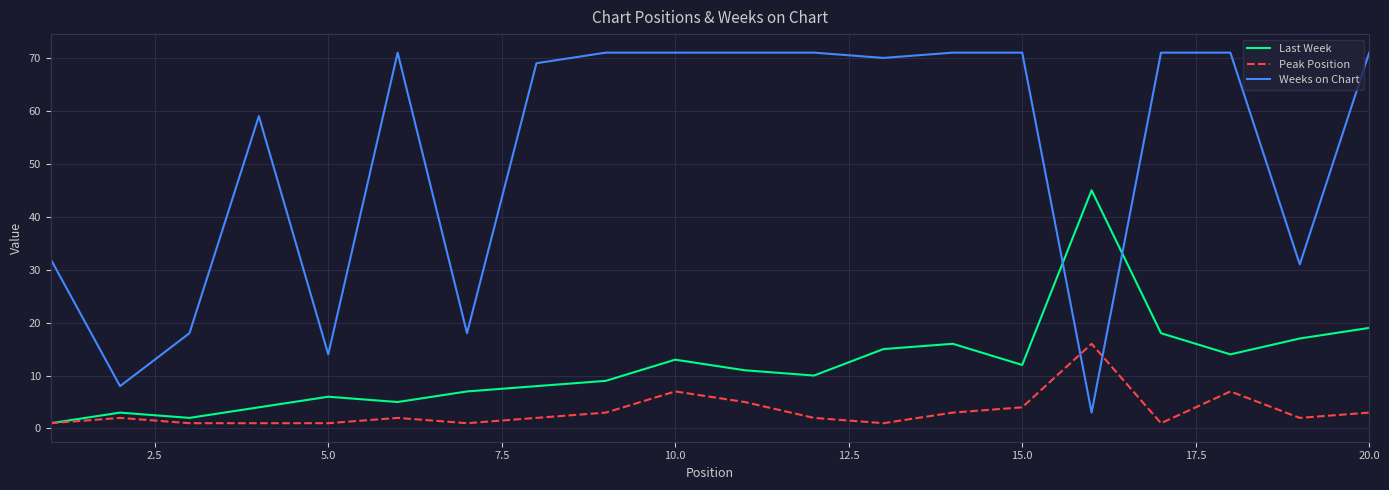

What is the greatest value displayed?

71